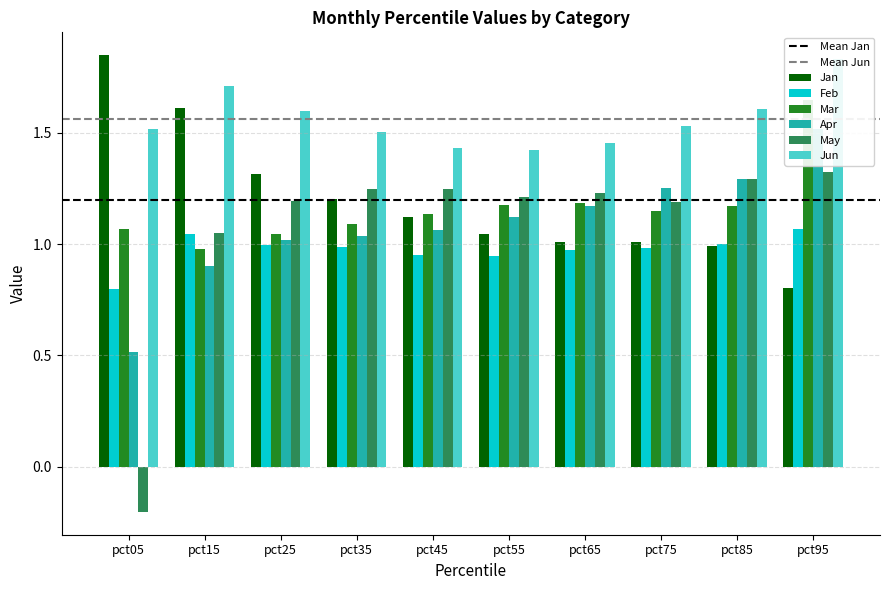

Reading left to right, what are all the values shown in this chart?

Jan: pct05=1.8	pct15=1.6	pct25=1.3	pct35=1.2	pct45=1.1	pct55=1.0	pct65=1.0	pct75=1.0	pct85=1.0	pct95=0.8
Feb: pct05=0.8	pct15=1.0	pct25=1.0	pct35=1.0	pct45=1.0	pct55=0.9	pct65=1.0	pct75=1.0	pct85=1.0	pct95=1.1
Mar: pct05=1.1	pct15=1.0	pct25=1.0	pct35=1.1	pct45=1.1	pct55=1.2	pct65=1.2	pct75=1.2	pct85=1.2	pct95=1.6
Apr: pct05=0.5	pct15=0.9	pct25=1.0	pct35=1.0	pct45=1.1	pct55=1.1	pct65=1.2	pct75=1.3	pct85=1.3	pct95=1.5
May: pct05=-0.2	pct15=1.1	pct25=1.2	pct35=1.2	pct45=1.2	pct55=1.2	pct65=1.2	pct75=1.2	pct85=1.3	pct95=1.3
Jun: pct05=1.5	pct15=1.7	pct25=1.6	pct35=1.5	pct45=1.4	pct55=1.4	pct65=1.5	pct75=1.5	pct85=1.6	pct95=1.8